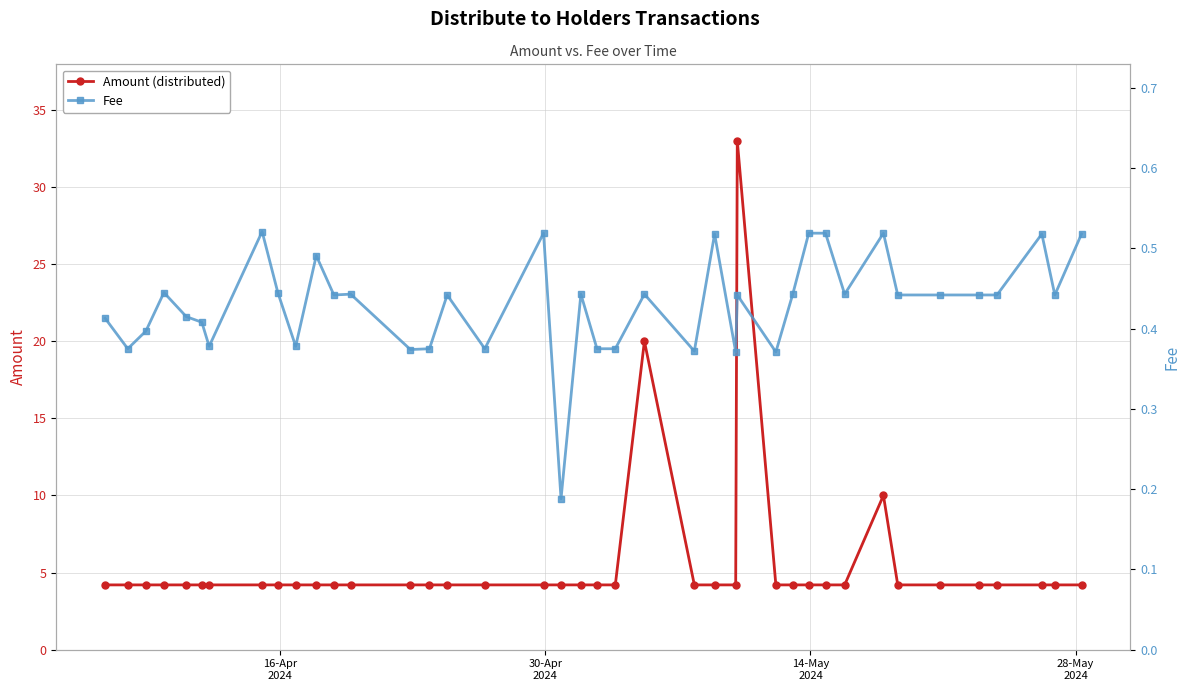

Reading left to right, transcribe all the data shown in this chart.

Amount: 4.2	4.2	4.2	4.2	4.2	4.2	4.2	4.2	4.2	4.2	4.2	4.2	4.2	4.2	4.2	4.2	4.2	4.2	4.2	4.2	4.2	4.2	20.0	4.2	4.2	4.2	33.0	4.2	4.2	4.2	4.2	4.2	10.0	4.2	4.2	4.2	4.2	4.2	4.2	4.2
Fee: 0.4	0.4	0.4	0.4	0.4	0.4	0.4	0.5	0.4	0.4	0.5	0.4	0.4	0.4	0.4	0.4	0.4	0.5	0.2	0.4	0.4	0.4	0.4	0.4	0.5	0.4	0.4	0.4	0.4	0.5	0.5	0.4	0.5	0.4	0.4	0.4	0.4	0.5	0.4	0.5